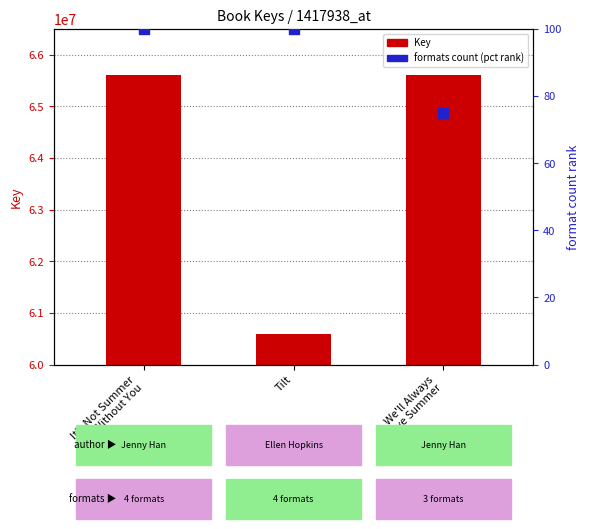

Which series contains the highest Y value?

Key